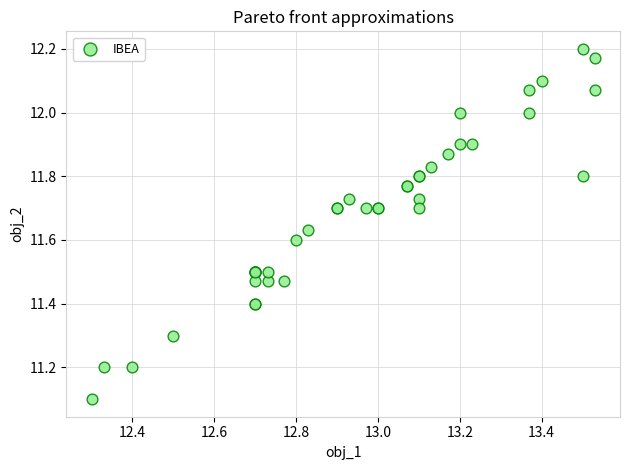

What Y value in the scatter plot is closest to 11?

11.1